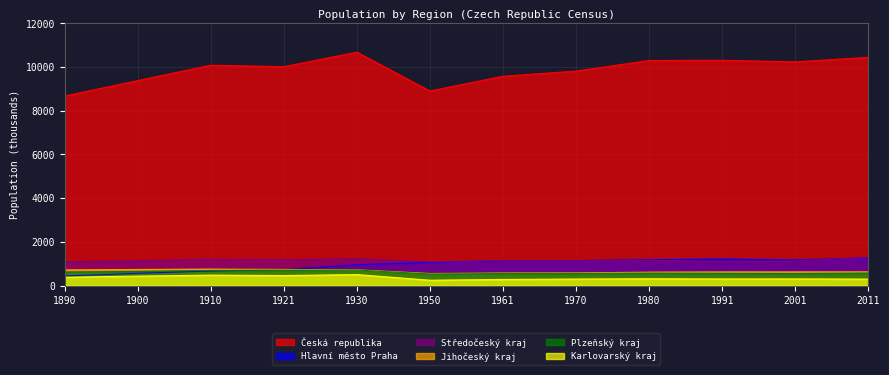

In Hlavní město Praha, how many points are higher than both neighbors (excluding endpoints)?

1